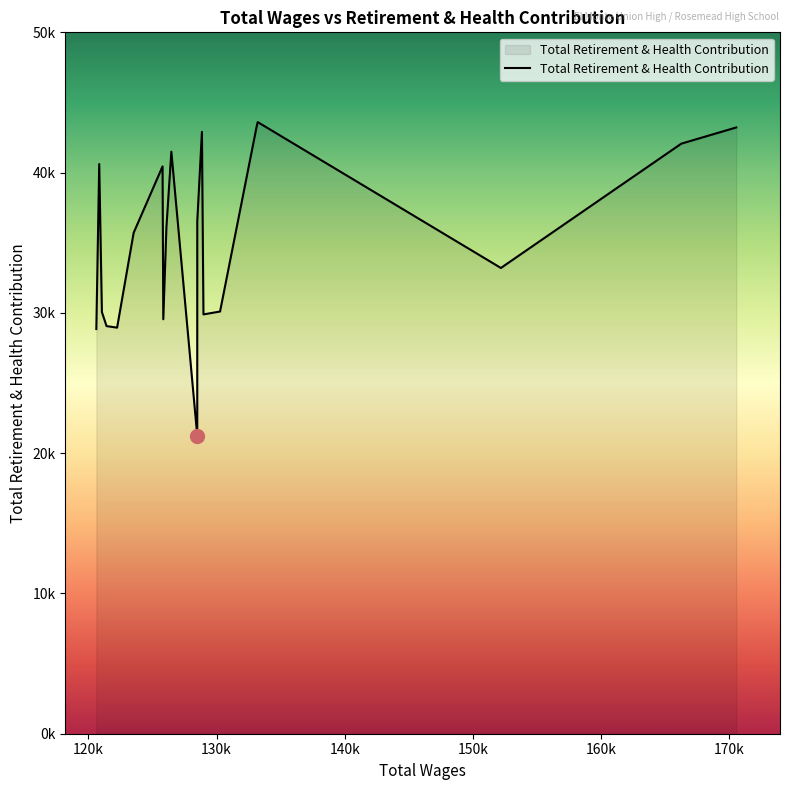

What is the average value?

35350